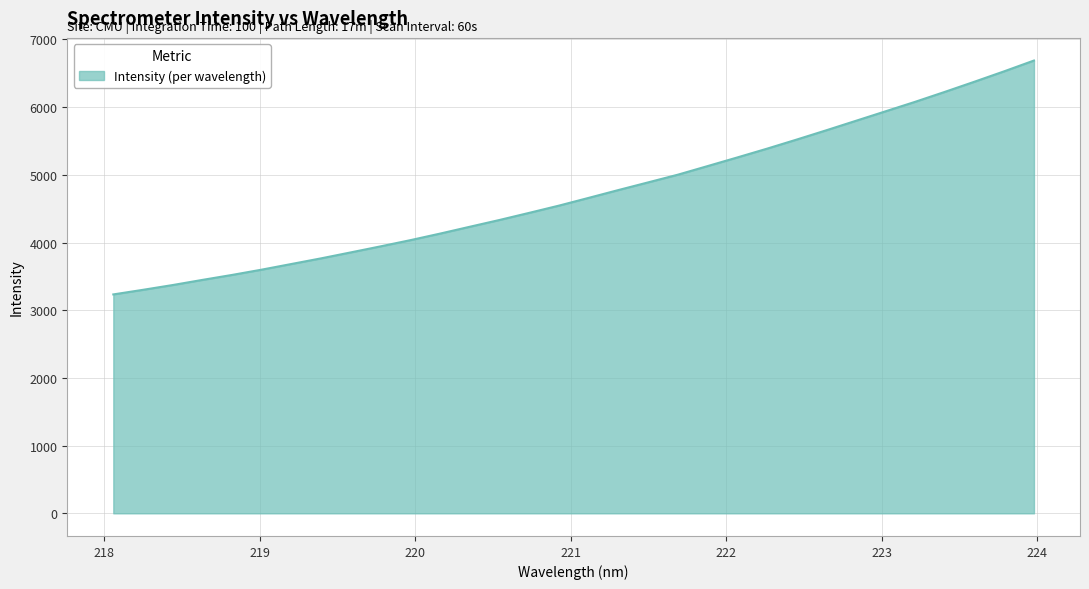

How many distinct data groups are displayed?

1